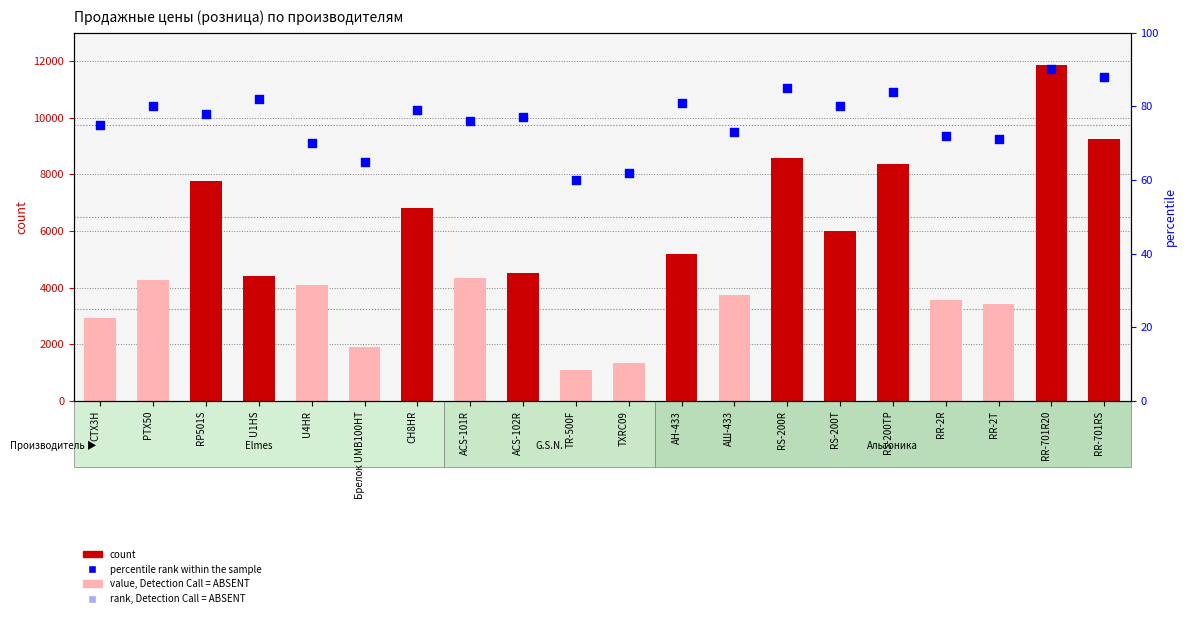

Which series has the largest total across all categories?

count